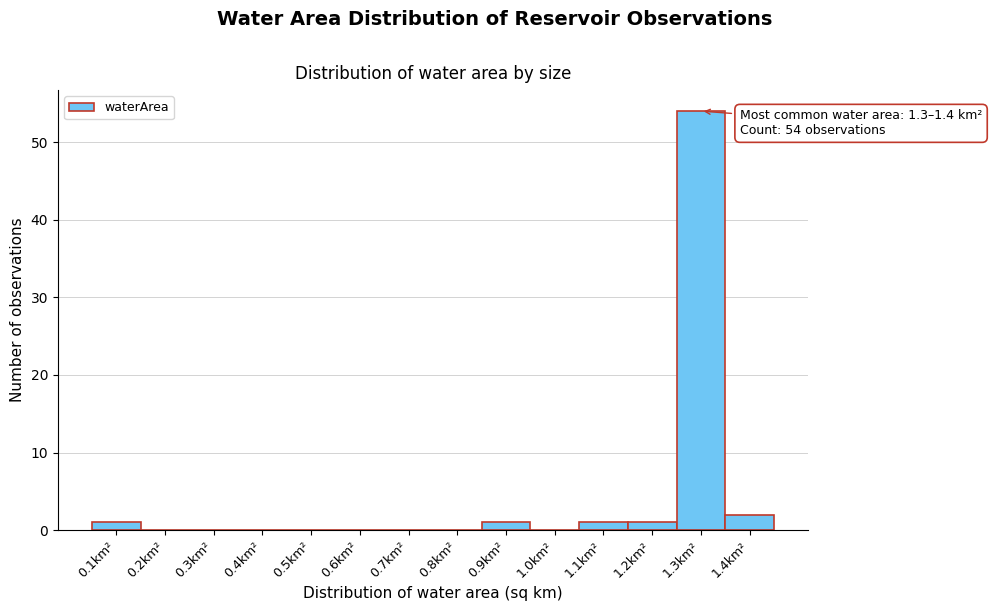

Reading left to right, extract all data points from this chart.

0.1km²=1	0.2km²=0	0.3km²=0	0.4km²=0	0.5km²=0	0.6km²=0	0.7km²=0	0.8km²=0	0.9km²=1	1.0km²=0	1.1km²=1	1.2km²=1	1.3km²=54	1.4km²=2